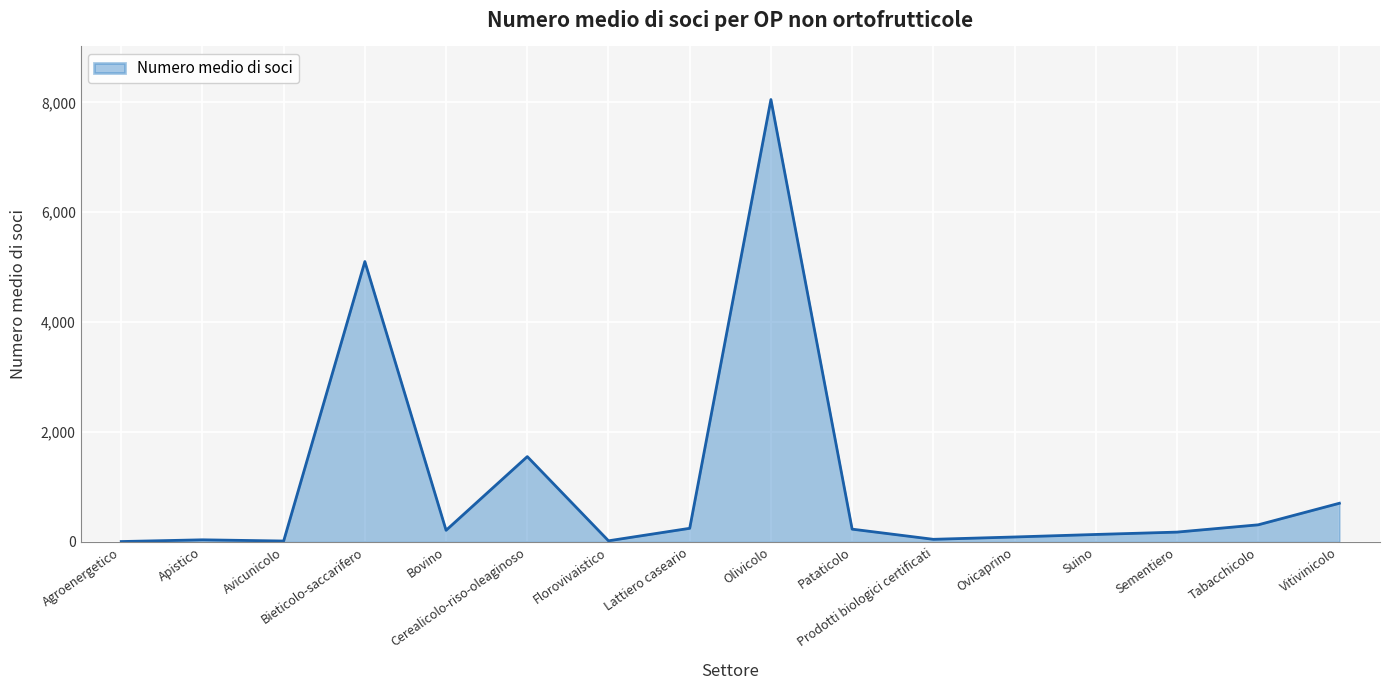

What is the difference between the maximum and second lowest values?

8034.4